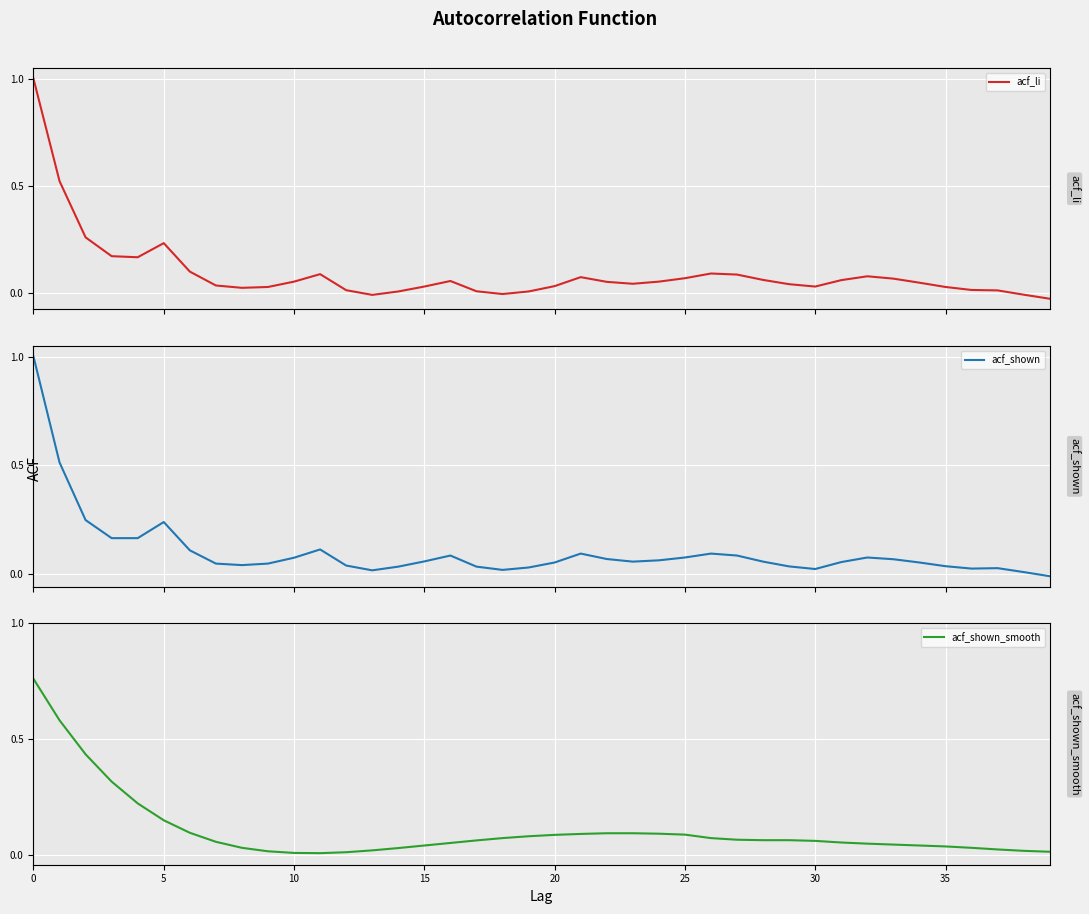

What is the average value of the acf_shown_smooth series?

0.1